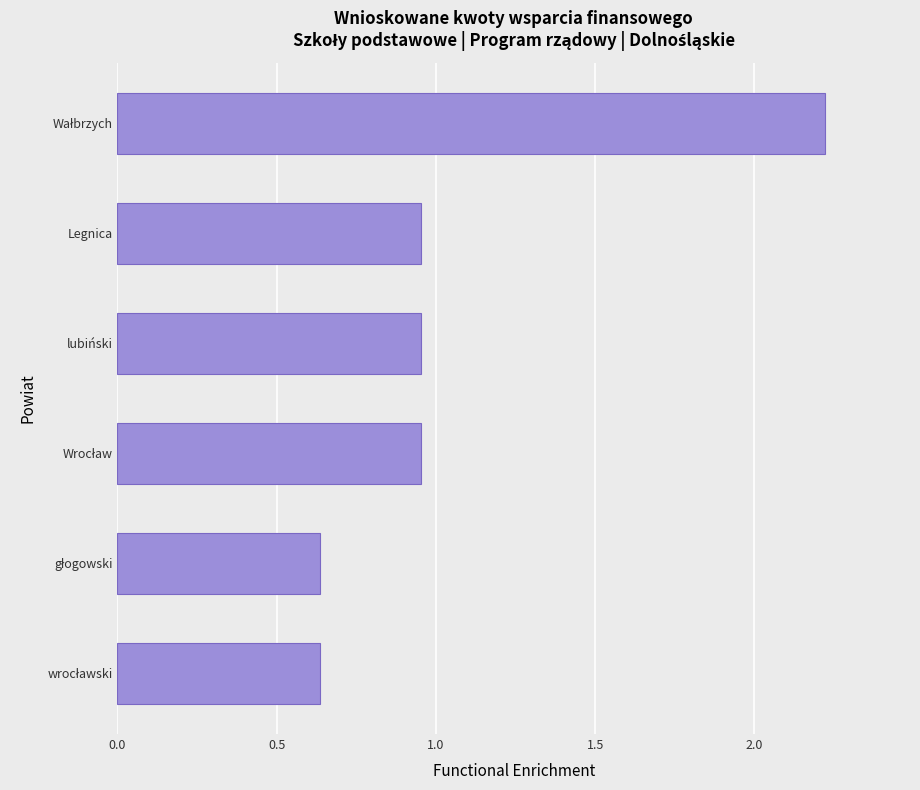

What is the greatest value displayed?

2.2